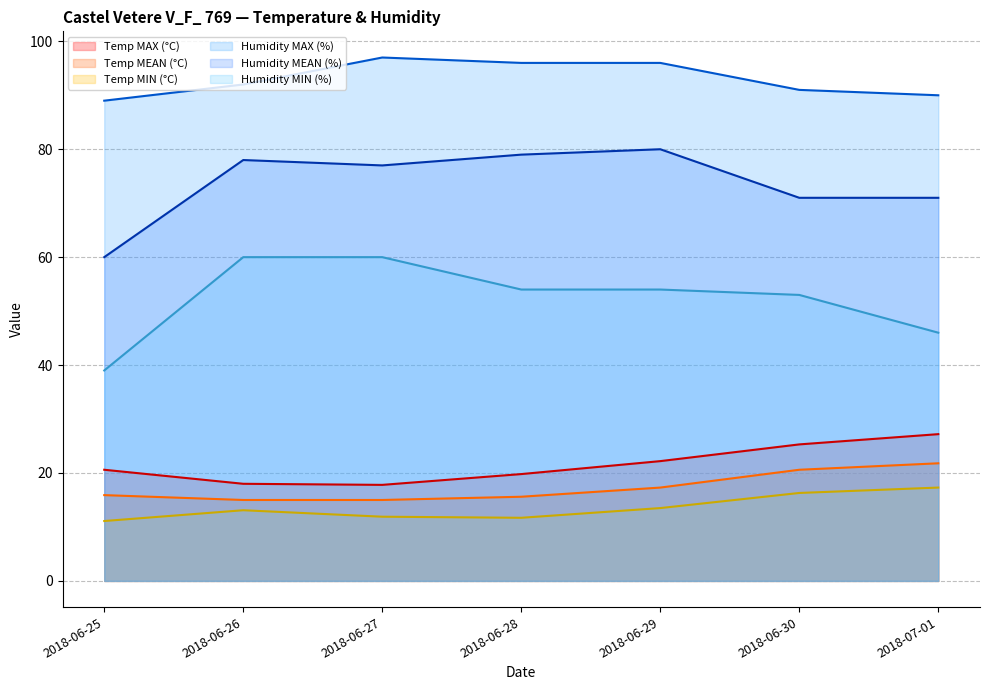

Reading left to right, extract all data points from this chart.

Temp MAX (°C): 2018-06-25=20.6	2018-06-26=18.0	2018-06-27=17.8	2018-06-28=19.8	2018-06-29=22.2	2018-06-30=25.3	2018-07-01=27.2
Temp MEAN (°C): 2018-06-25=15.9	2018-06-26=15.0	2018-06-27=15.0	2018-06-28=15.6	2018-06-29=17.3	2018-06-30=20.6	2018-07-01=21.8
Temp MIN (°C): 2018-06-25=11.1	2018-06-26=13.1	2018-06-27=11.9	2018-06-28=11.7	2018-06-29=13.5	2018-06-30=16.3	2018-07-01=17.3
Humidity MAX (%): 2018-06-25=89.0	2018-06-26=92.0	2018-06-27=97.0	2018-06-28=96.0	2018-06-29=96.0	2018-06-30=91.0	2018-07-01=90.0
Humidity MEAN (%): 2018-06-25=60.0	2018-06-26=78.0	2018-06-27=77.0	2018-06-28=79.0	2018-06-29=80.0	2018-06-30=71.0	2018-07-01=71.0
Humidity MIN (%): 2018-06-25=39.0	2018-06-26=60.0	2018-06-27=60.0	2018-06-28=54.0	2018-06-29=54.0	2018-06-30=53.0	2018-07-01=46.0